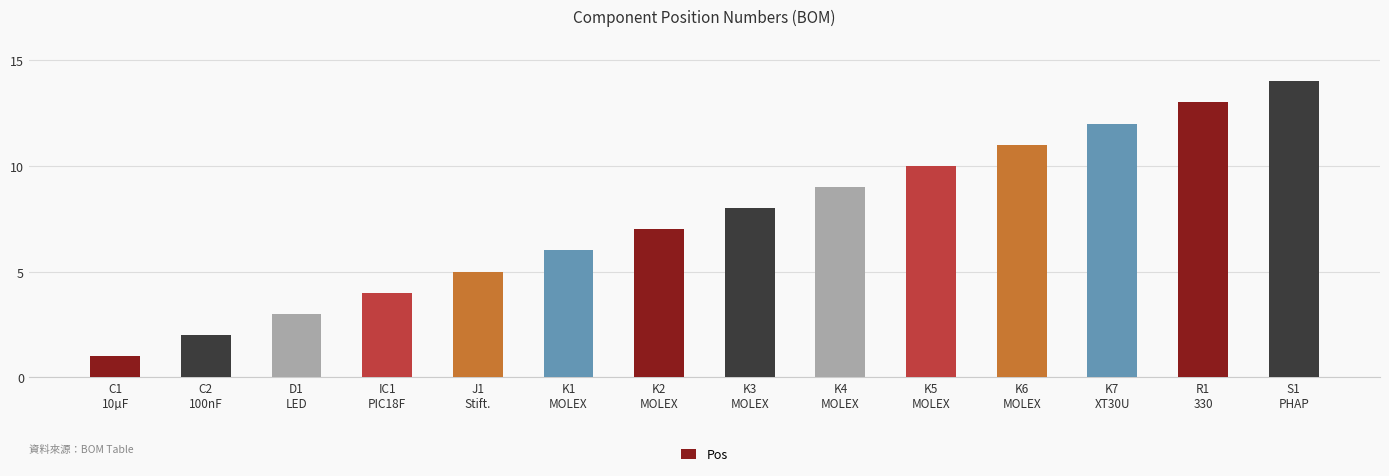

At which category does the chart reach its peak across all series?

S1
PHAP